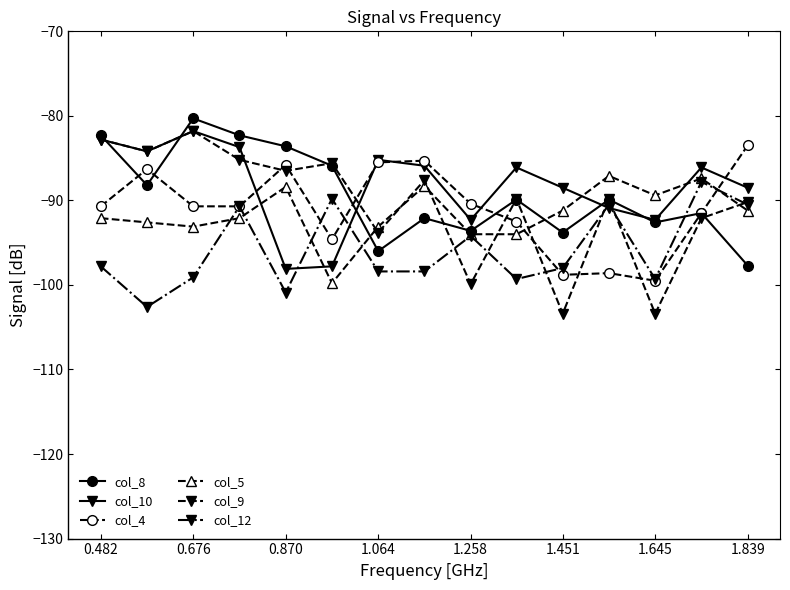

How many times do col_5 and col_10 cross each other?

4